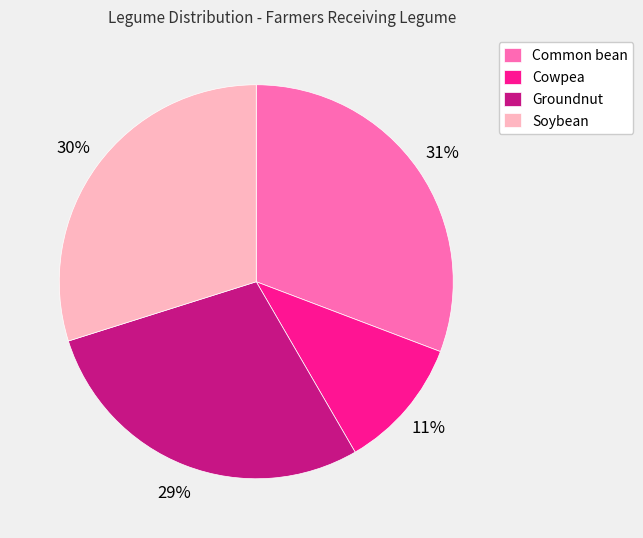

Which category has the biggest portion of the pie?

Common bean